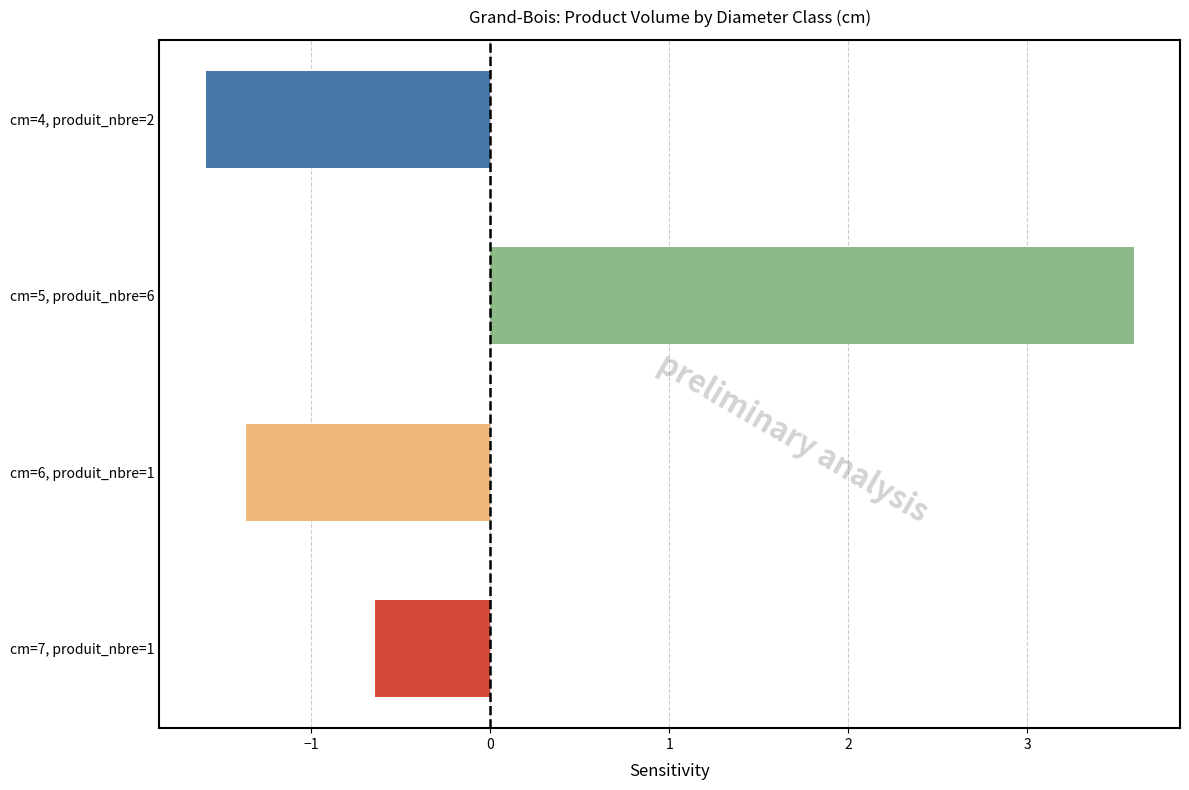

Are the bars grouped side by side (vs. stacked)?

No